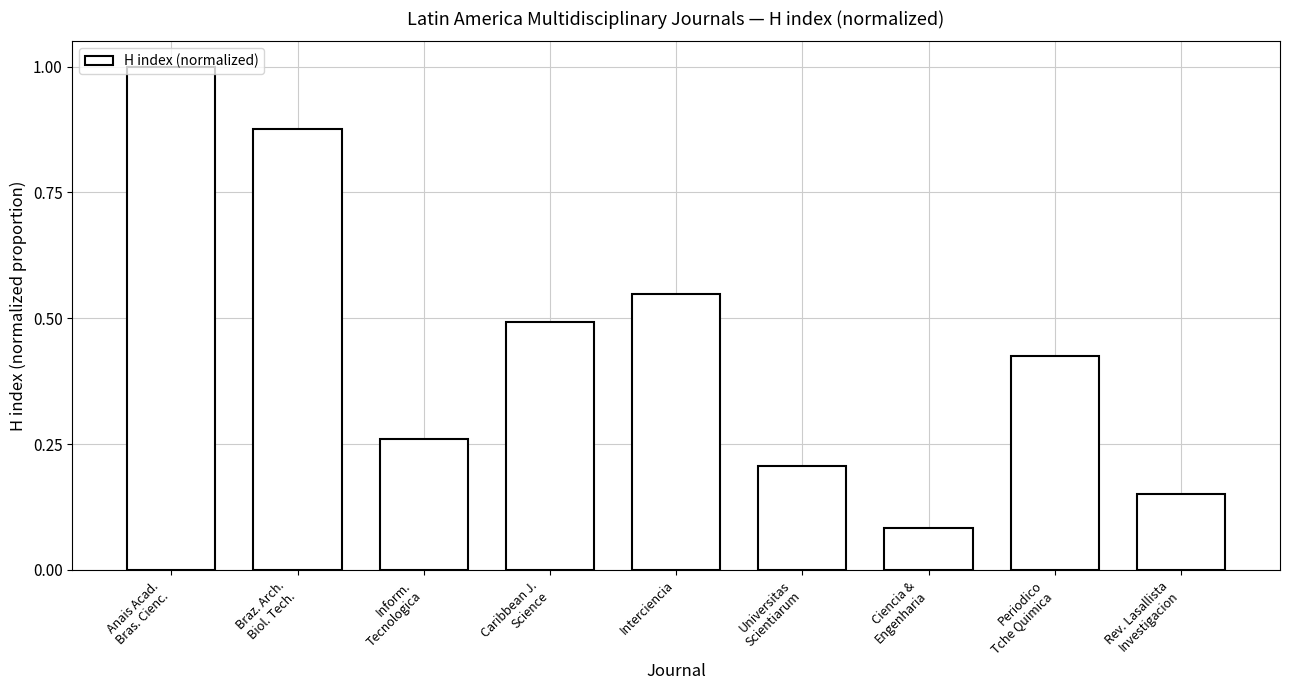

Which label corresponds to the largest value in the chart?

Anais Acad.
Bras. Cienc.